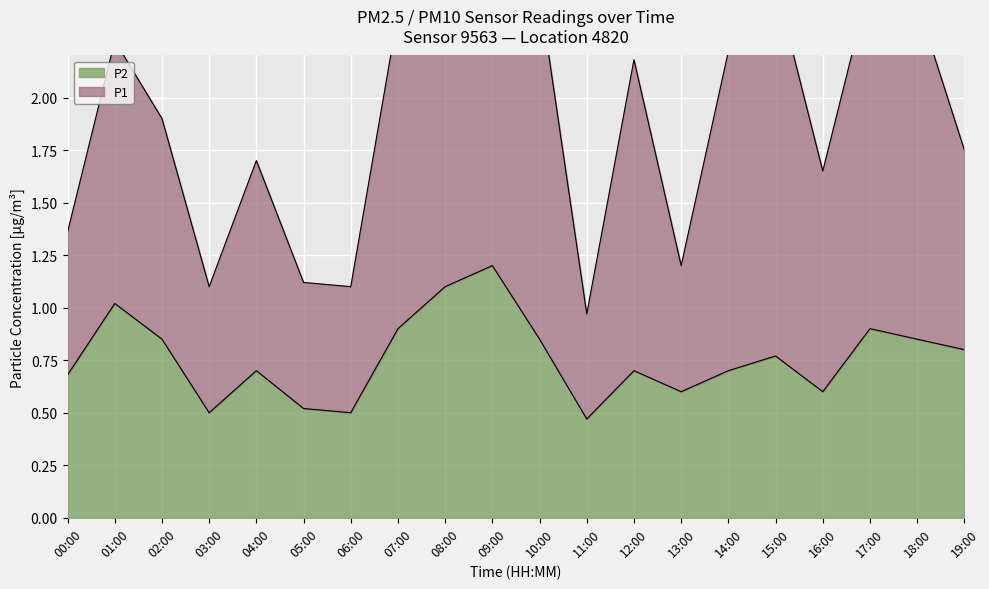

List the labels in order of value, smallest first.

11:00, 03:00, 06:00, 05:00, 13:00, 16:00, 00:00, 04:00, 12:00, 14:00, 15:00, 19:00, 02:00, 10:00, 18:00, 07:00, 17:00, 01:00, 08:00, 09:00